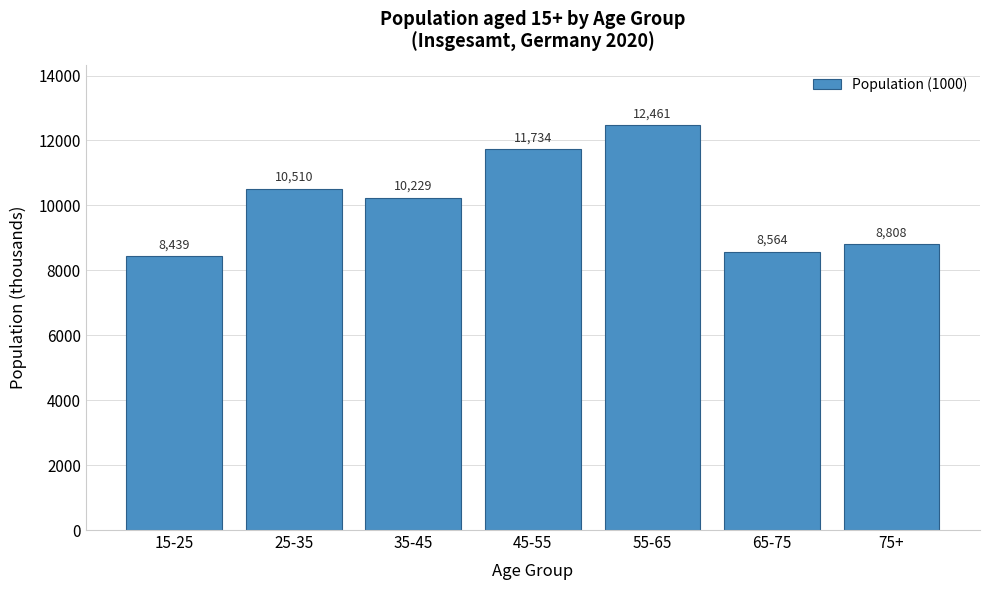

Reading left to right, transcribe all the data shown in this chart.

8439	10510	10229	11734	12461	8564	8808